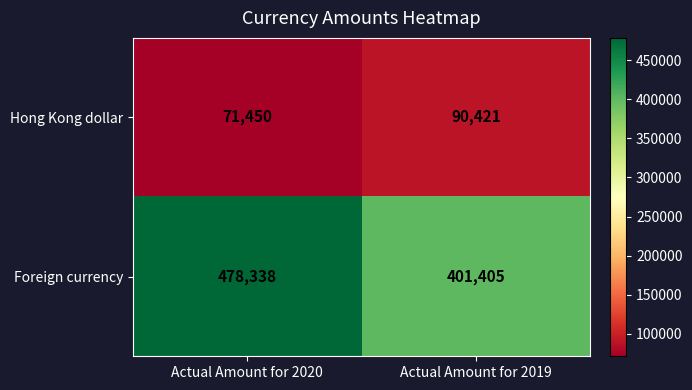

Where is Foreign currency nearest to the value 439871?

Actual Amount for 2019